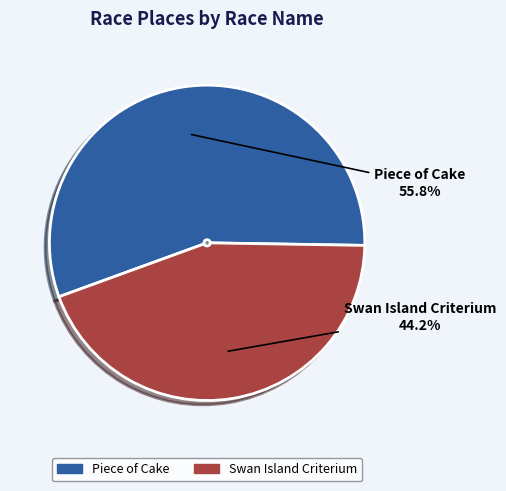

True or false: Piece of Cake accounts for 42% of the total.

False